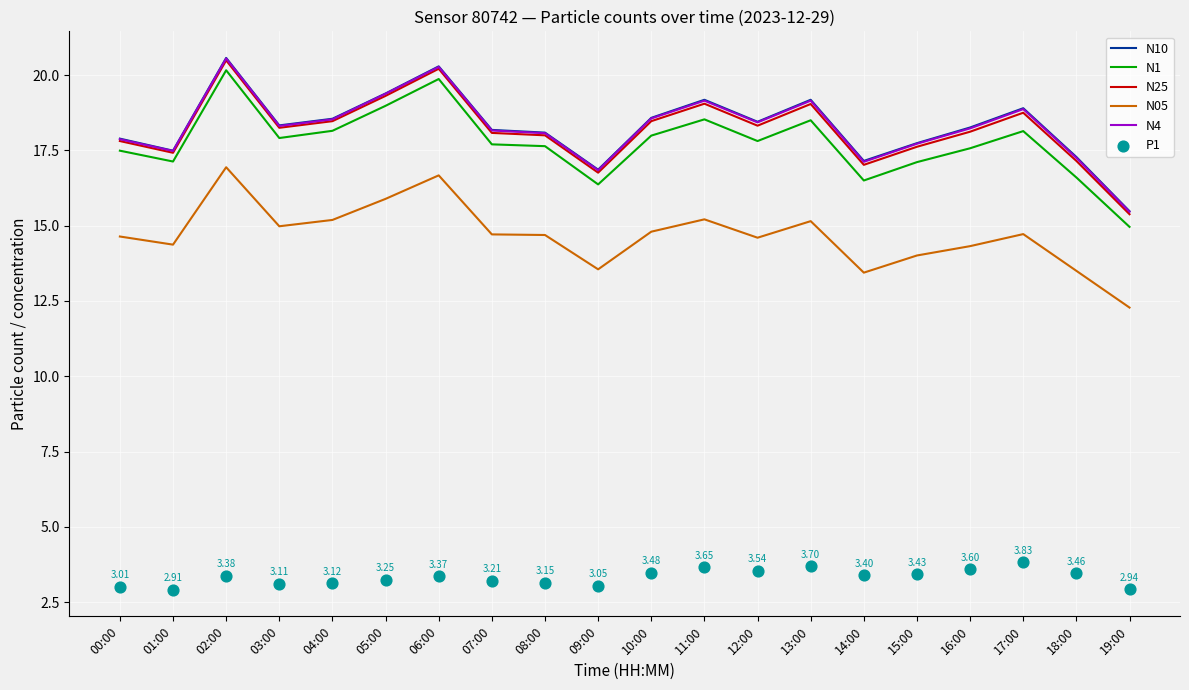

What are all the series names shown in the legend?

N10, N1, N25, N05, N4, P1